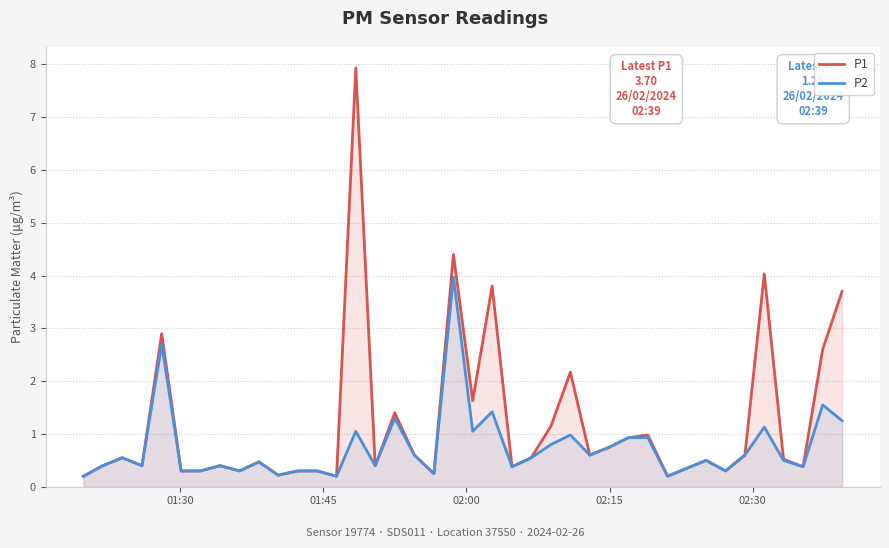

What is the sum of all P1 values?

48.3